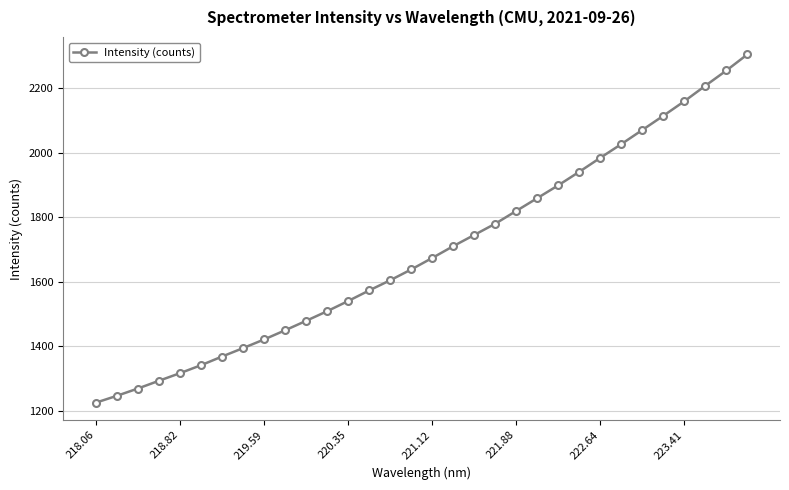

What is the smallest value displayed?

1225.8